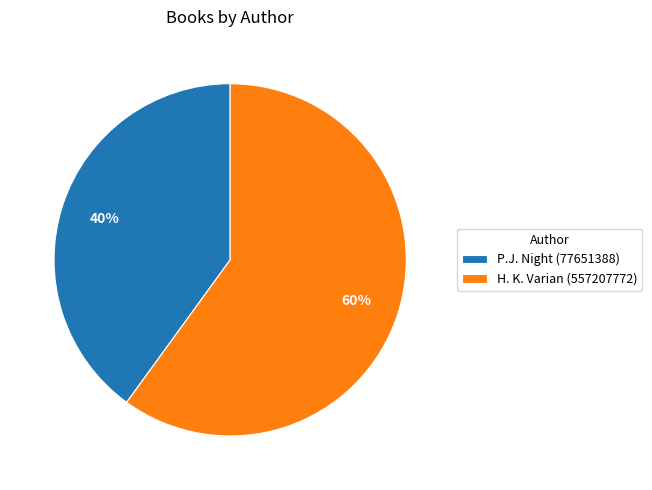

To the nearest percent, what portion does P.J. Night (77651388) represent?

40%